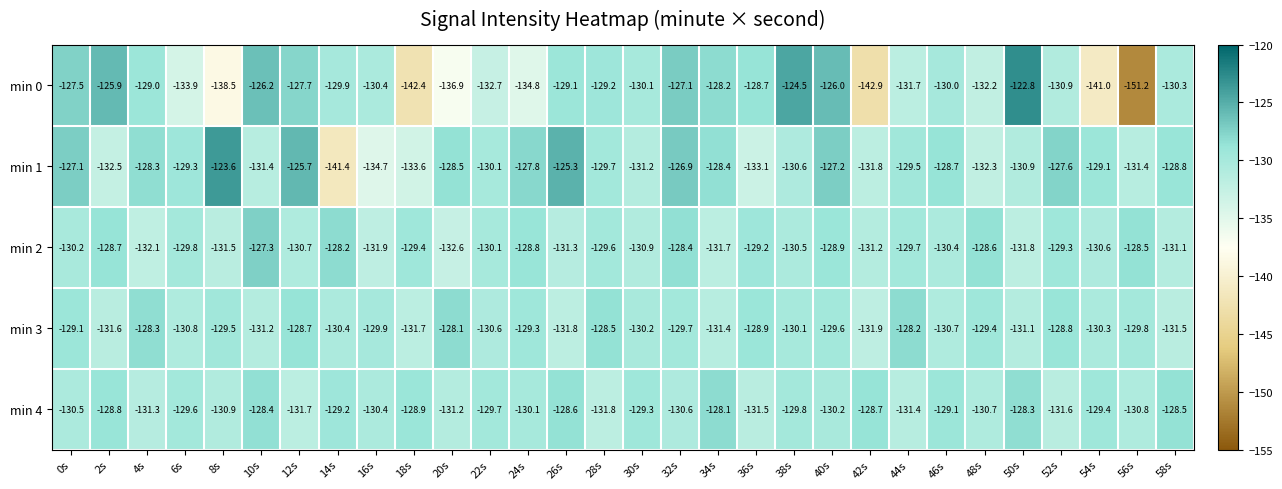

What is the difference between the highest and lowest values at 32s?

3.7